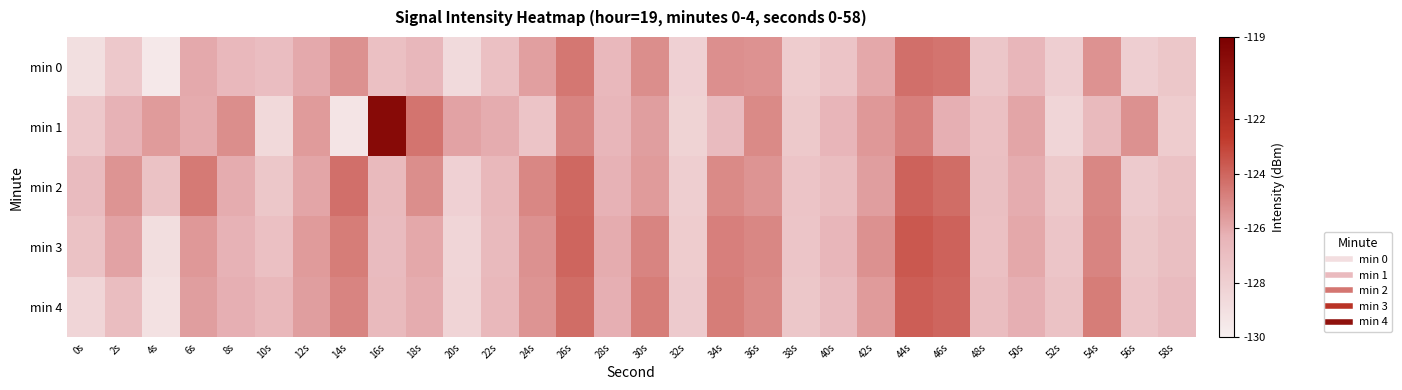

At which category is the sum across all series the highest?

44s